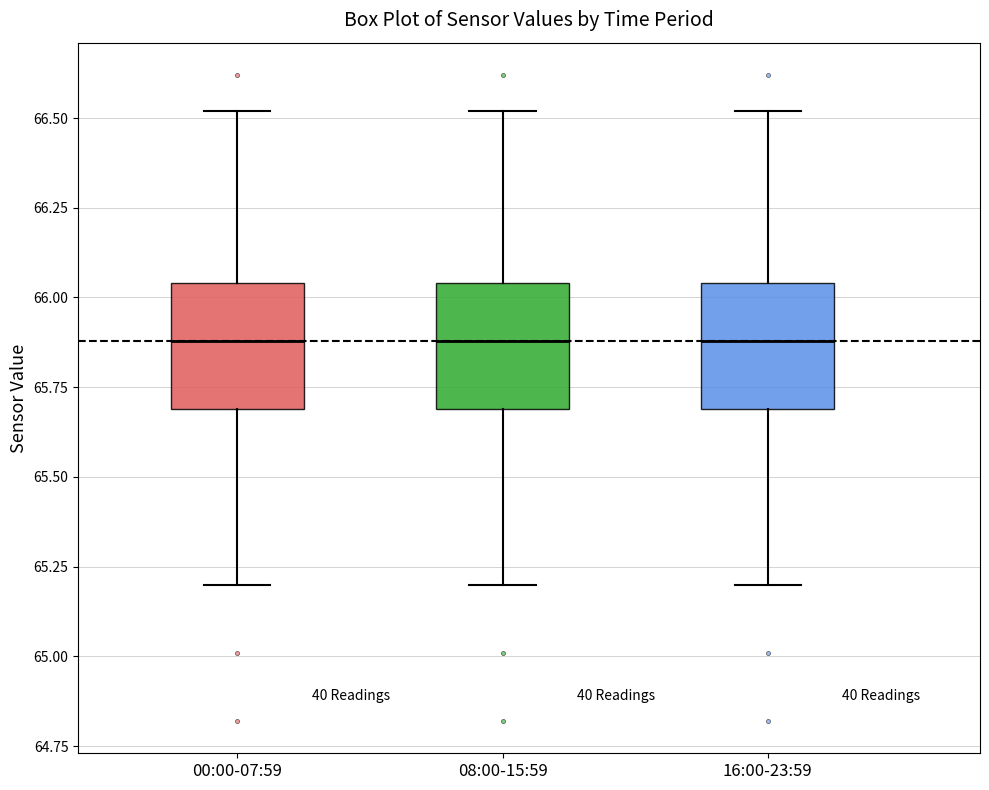

Where is the upper edge of the box for 16:00-23:59 on the y-axis? The values are not printed on the chart, so give them approximately, as read against the axis.

66.05